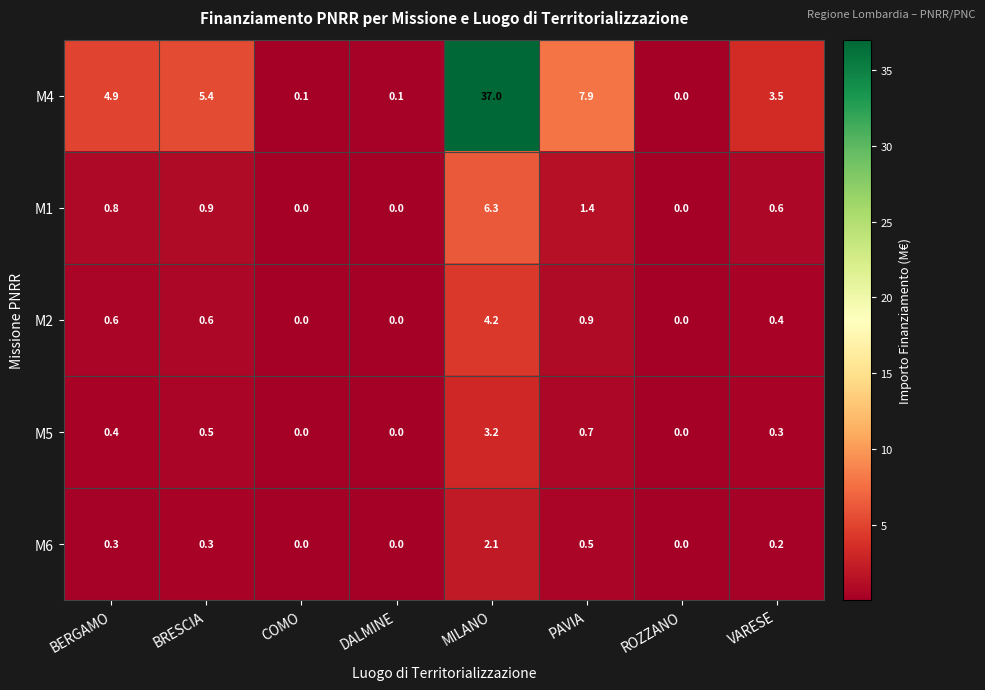

What is the difference between the second highest and second lowest values in the M6 series?

0.5